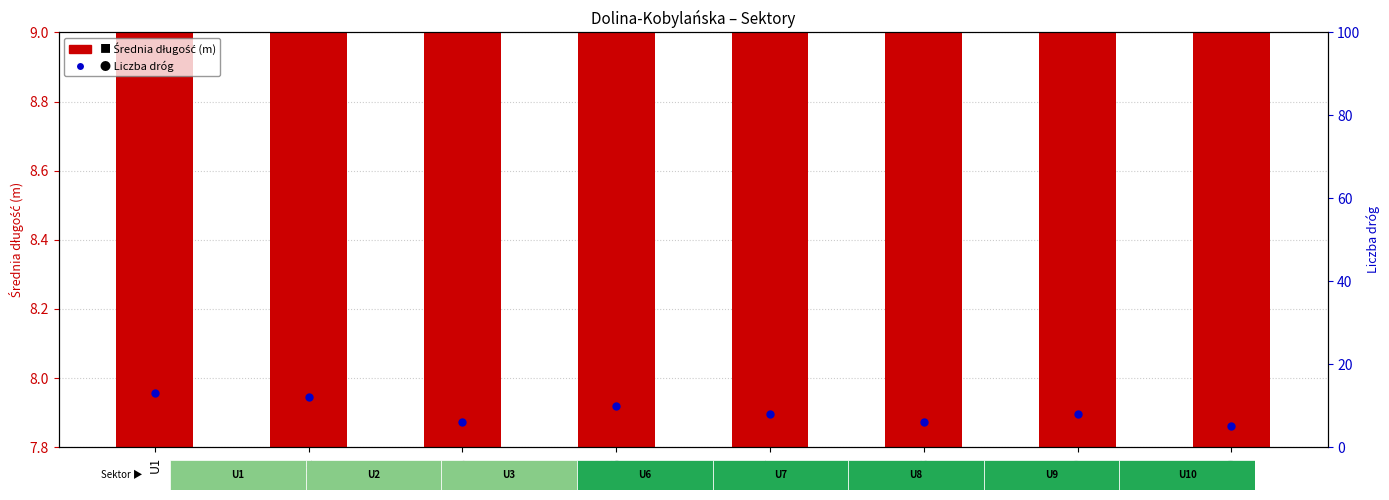

Which series contains the lowest Y value?

Liczba dróg